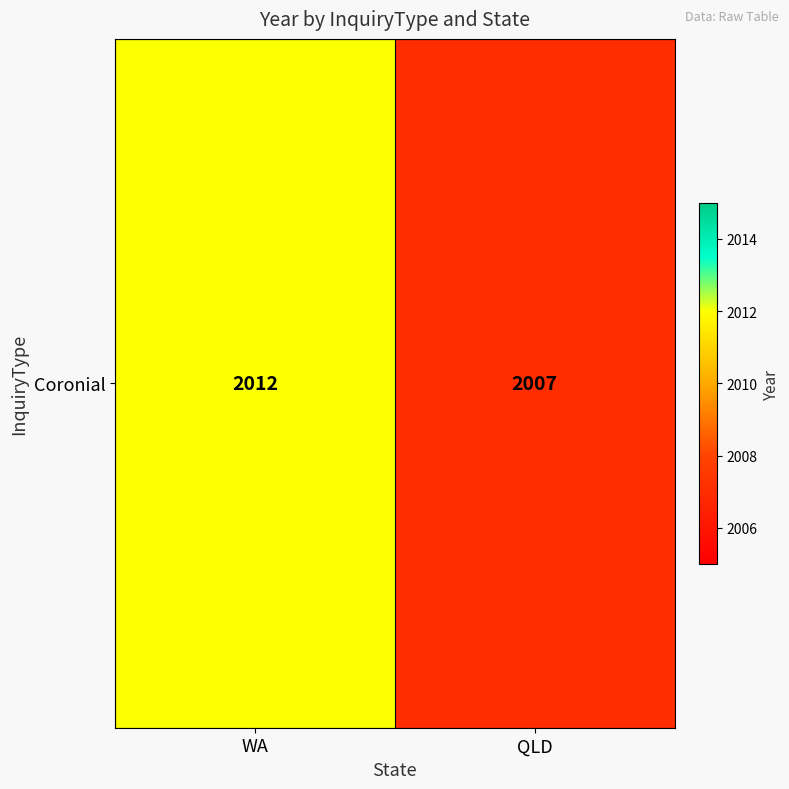

List the labels in order of value, largest first.

WA, QLD